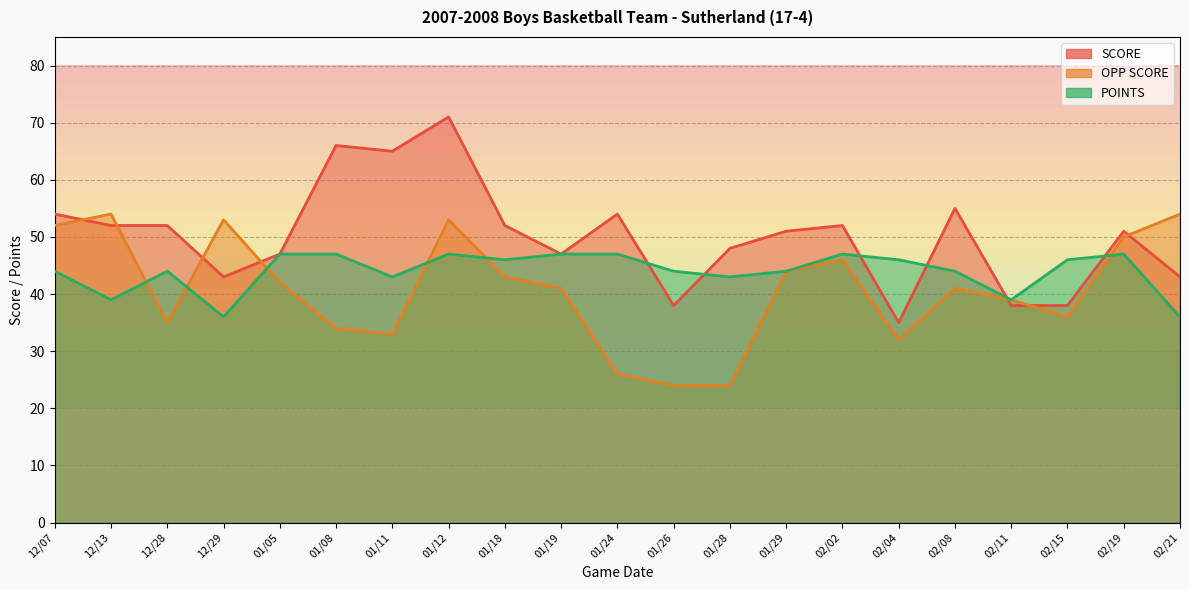

Reading left to right, what are all the values shown in this chart?

SCORE: 12/07=54	12/13=52	12/28=52	12/29=43	01/05=47	01/08=66	01/11=65	01/12=71	01/18=52	01/19=47	01/24=54	01/26=38	01/28=48	01/29=51	02/02=52	02/04=35	02/08=55	02/11=38	02/15=38	02/19=51	02/21=43
OPP SCORE: 12/07=52	12/13=54	12/28=35	12/29=53	01/05=42	01/08=34	01/11=33	01/12=53	01/18=43	01/19=41	01/24=26	01/26=24	01/28=24	01/29=44	02/02=46	02/04=32	02/08=41	02/11=39	02/15=36	02/19=50	02/21=54
POINTS: 12/07=44	12/13=39	12/28=44	12/29=36	01/05=47	01/08=47	01/11=43	01/12=47	01/18=46	01/19=47	01/24=47	01/26=44	01/28=43	01/29=44	02/02=47	02/04=46	02/08=44	02/11=39	02/15=46	02/19=47	02/21=36